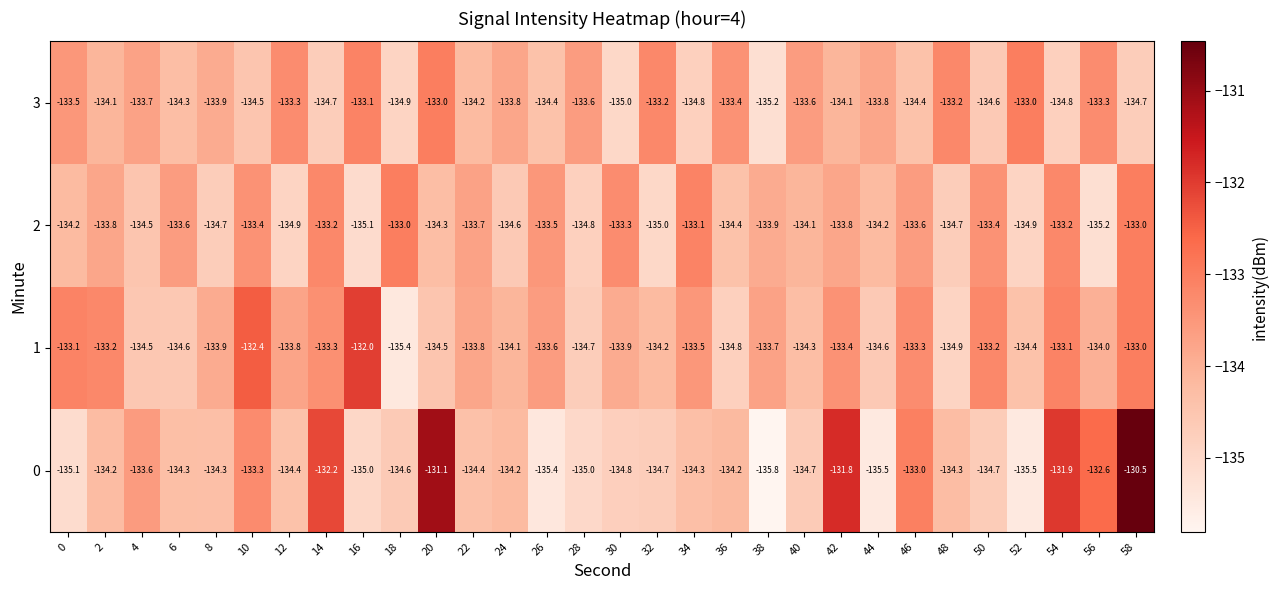

How many values in the 1 series are below -133?

27